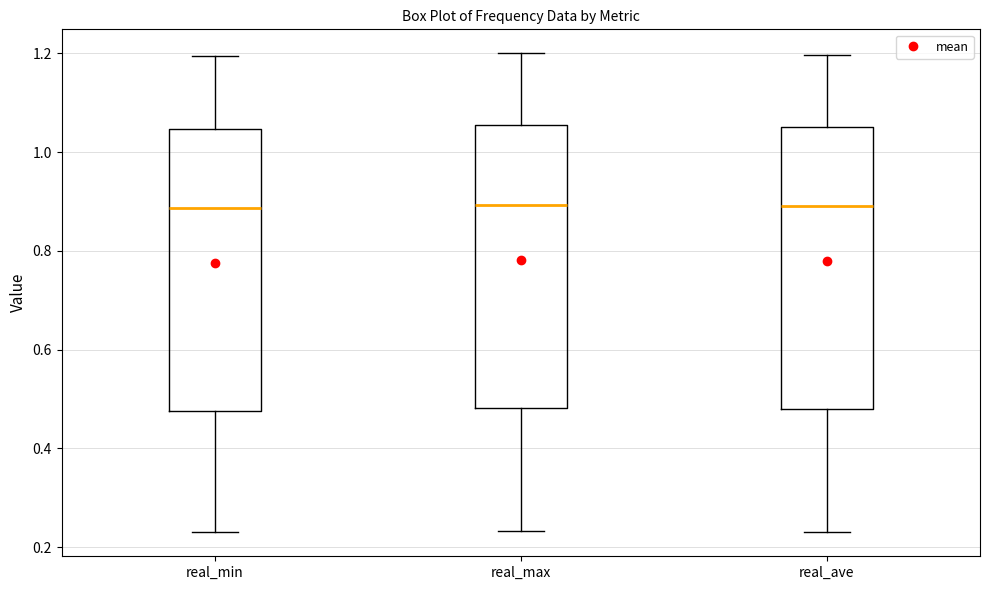

Where does the upper whisker of the box for real_min end on the y-axis? The values are not printed on the chart, so give them approximately, as read against the axis.

1.20